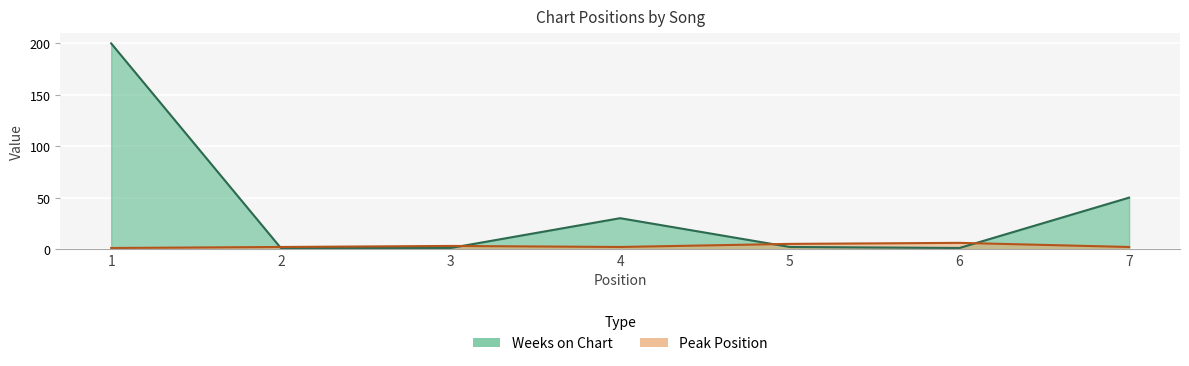

The value of Weeks on Chart at 3 is 0. True or false?

False